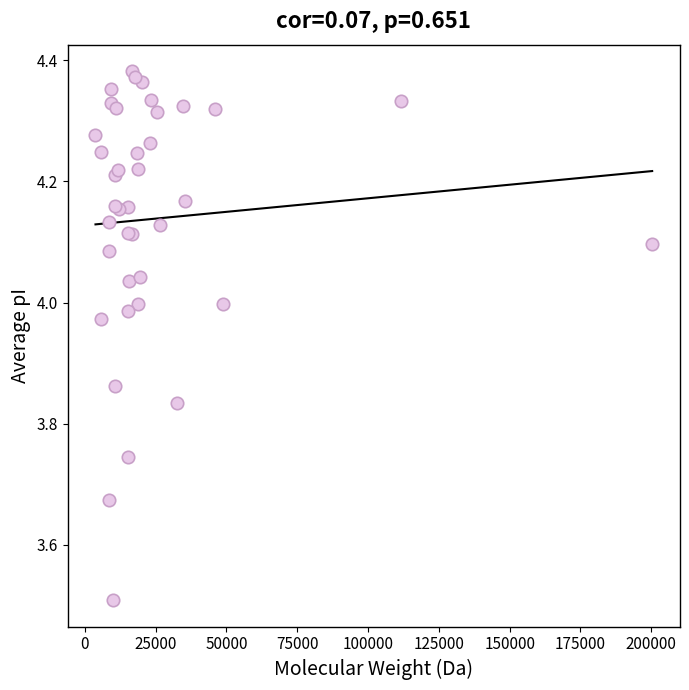

What Y value in the scatter plot is closest to 3?

3.5